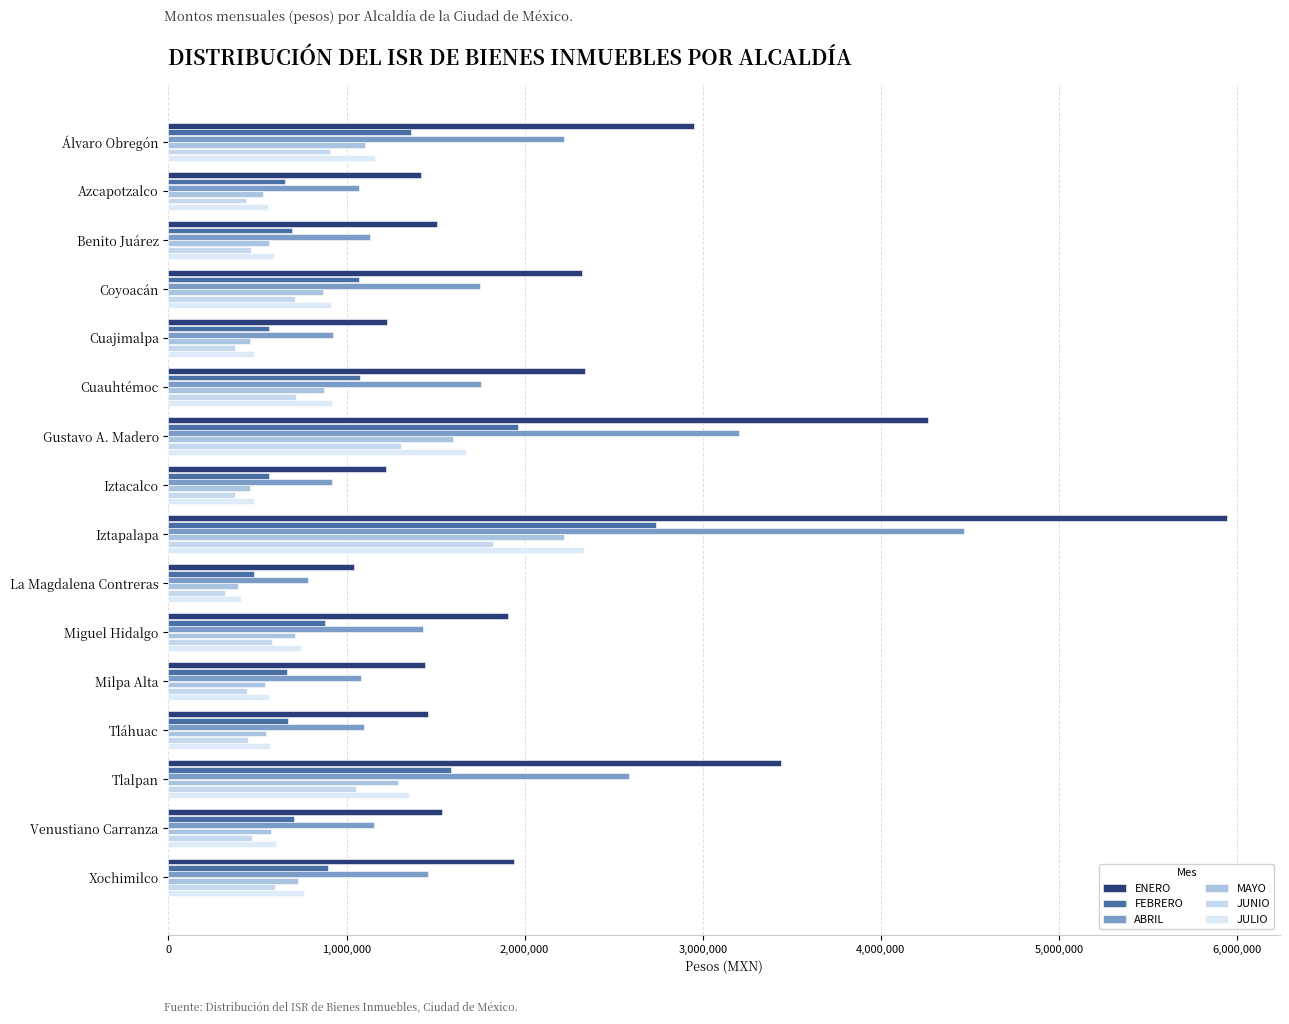

How many data points in FEBRERO are less than 876812?

8